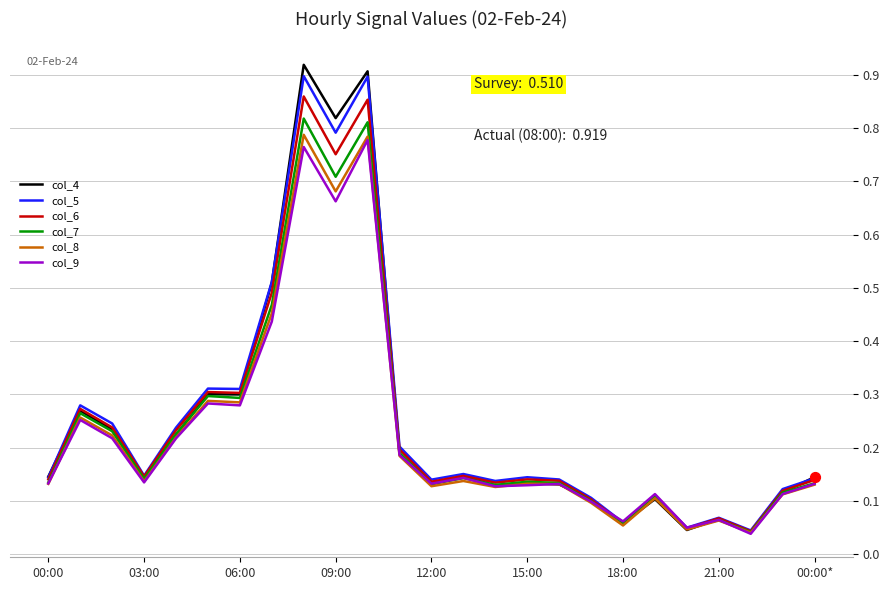

Which series has the largest range (max minus min)?

col_4